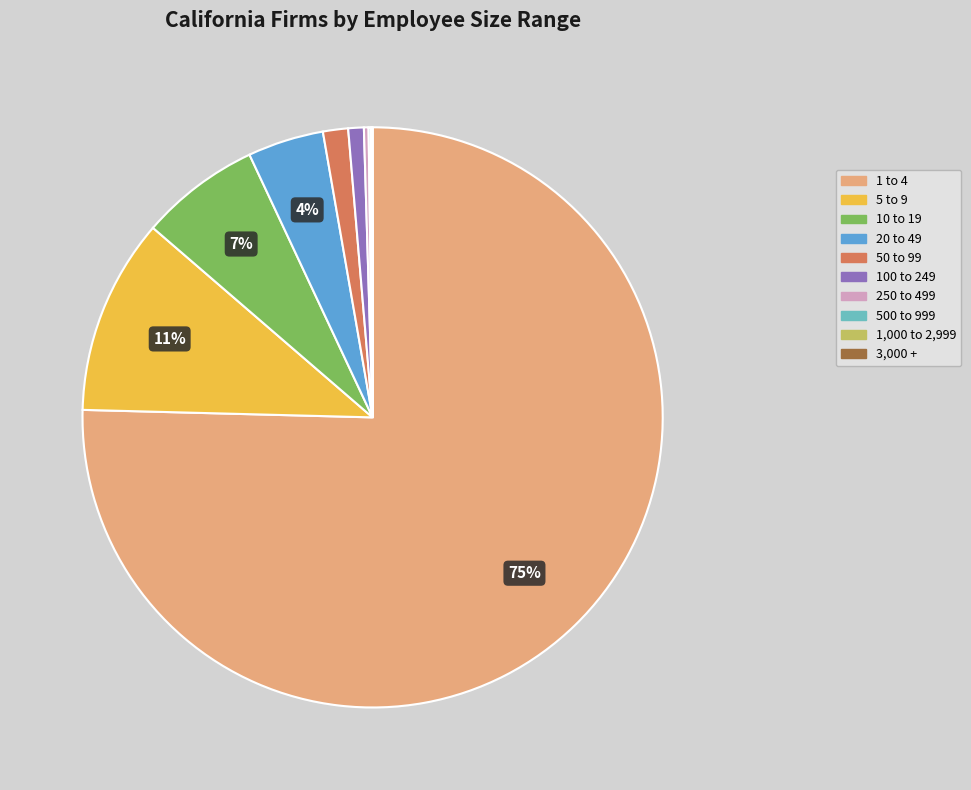

Is the sum of 50 to 99 and 100 to 249 greater than half?

No